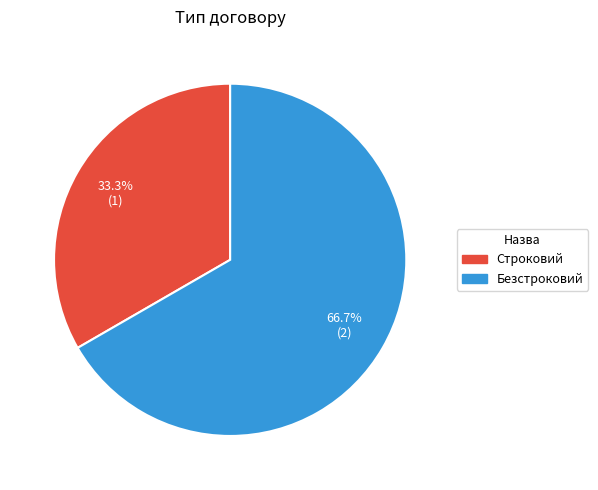

Approximately how many times larger is the value at Безстроковий compared to Строковий?

2.0